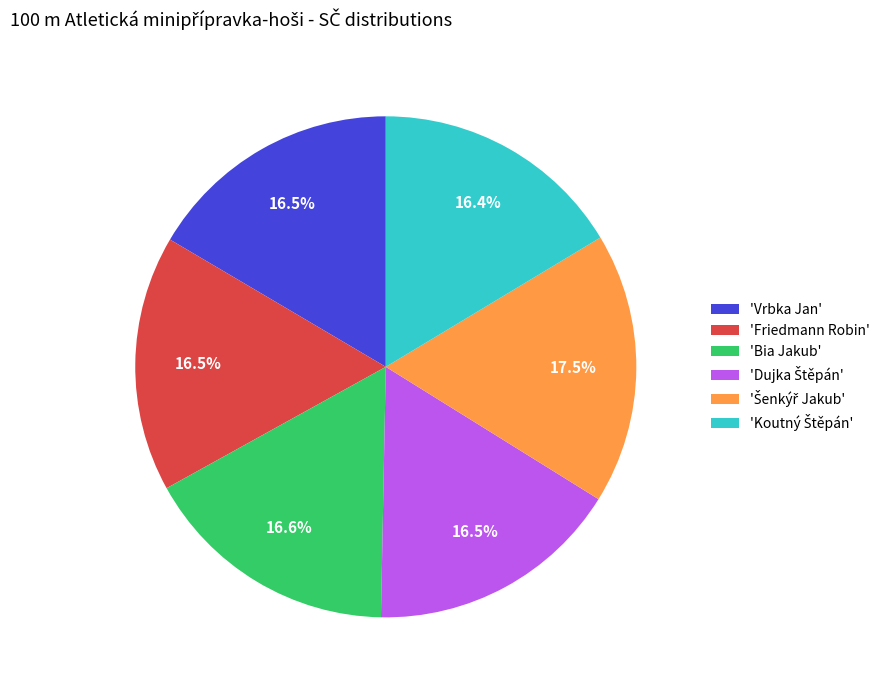

Is there any slice that represents more than half of the pie?

No